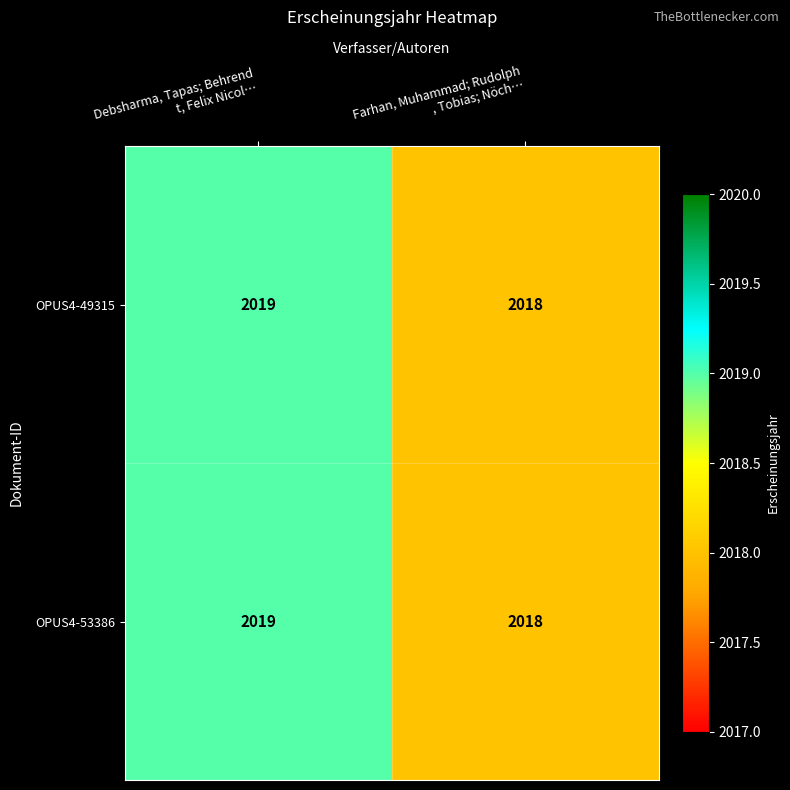

What is the sum of all OPUS4-53386 values?

4037